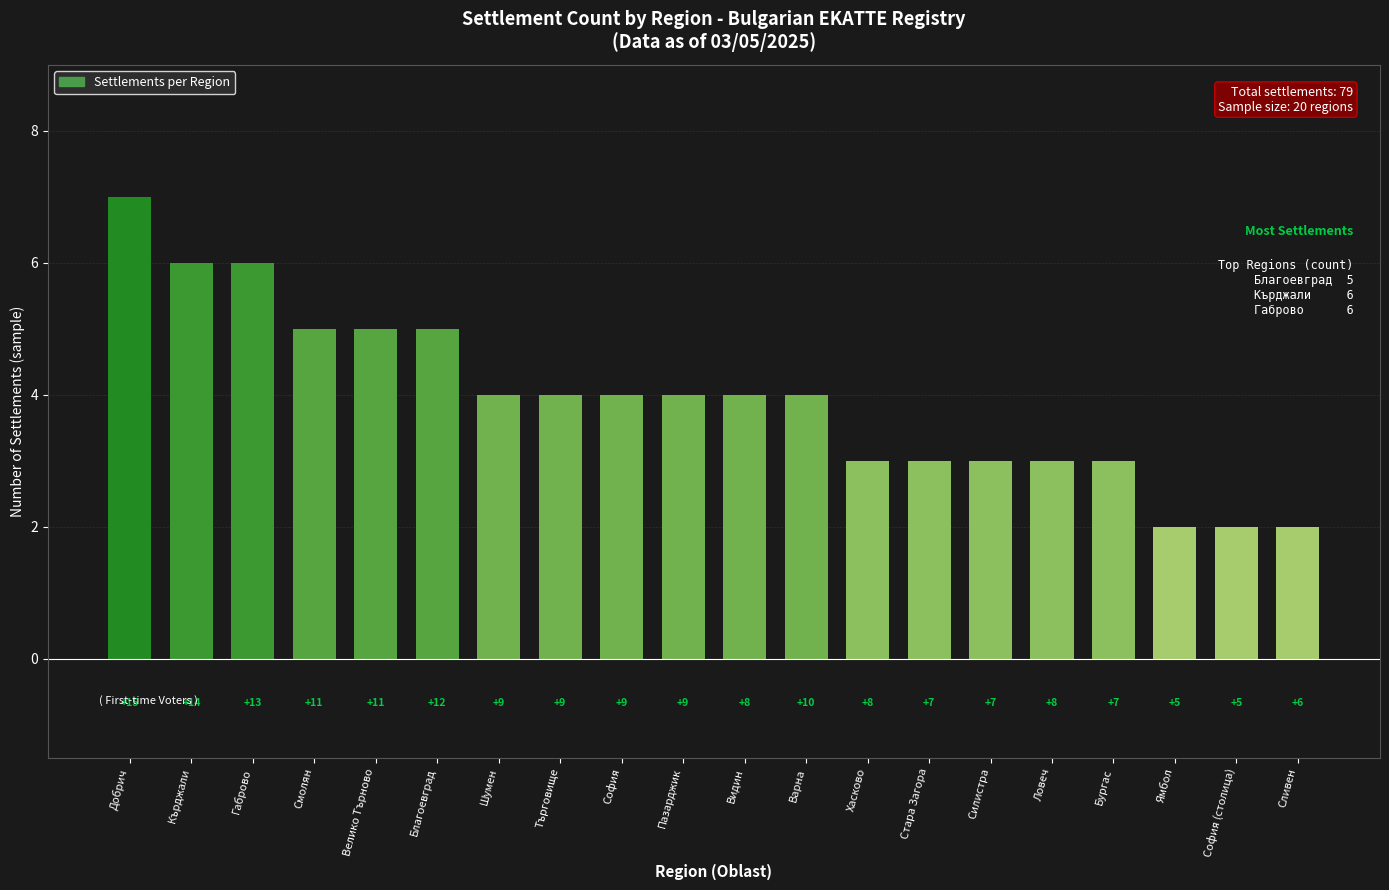

Reading left to right, what are all the values shown in this chart?

Добрич=7	Кърджали=6	Габрово=6	Смолян=5	Велико Търново=5	Благоевград=5	Шумен=4	Търговище=4	София=4	Пазарджик=4	Видин=4	Варна=4	Хасково=3	Стара Загора=3	Силистра=3	Ловеч=3	Бургас=3	Ямбол=2	София (столица)=2	Сливен=2